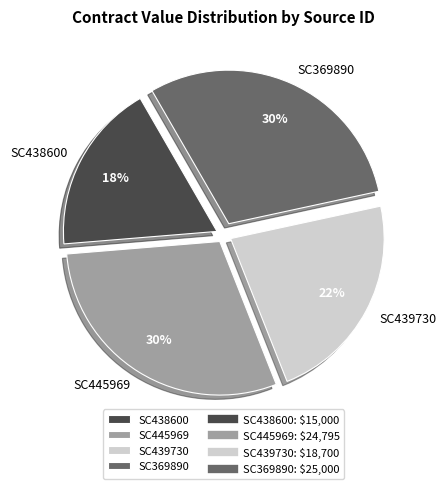

Is it true that SC369890 is 30% of the pie?

True